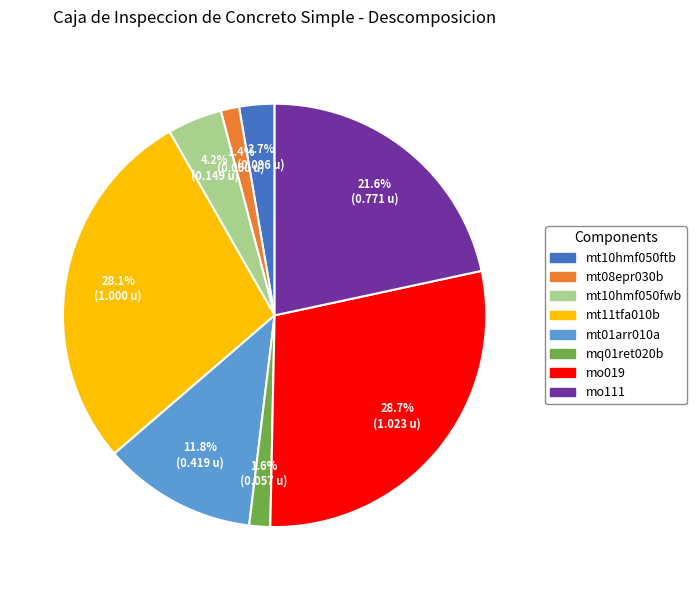

To the nearest percent, what percentage of the pie is mt10hmf050ftb?

3%